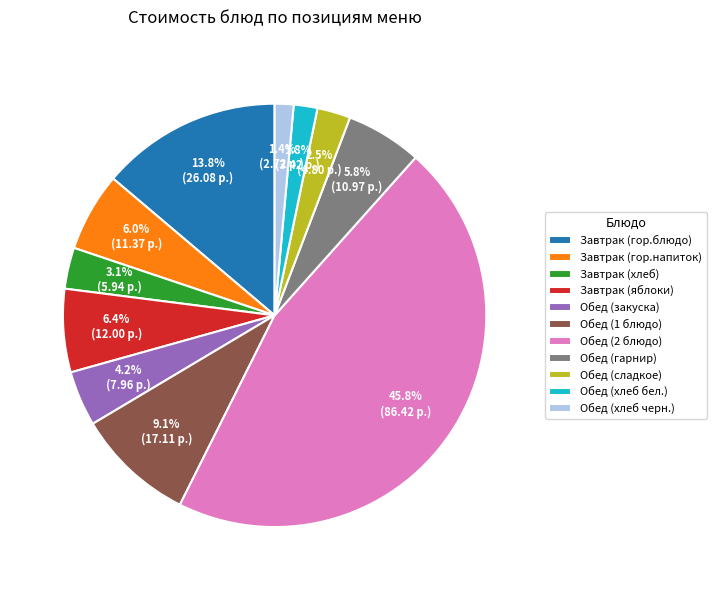

Which category has the biggest portion of the pie?

Обед (2 блюдо)